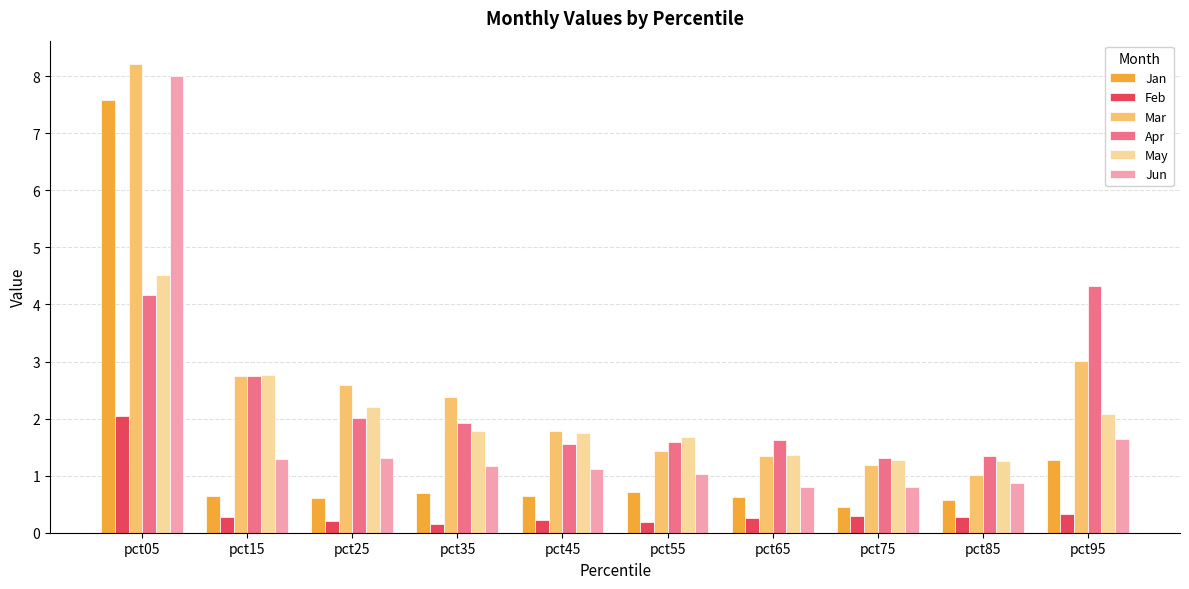

Which series changed the most between pct25 and pct75?

Mar